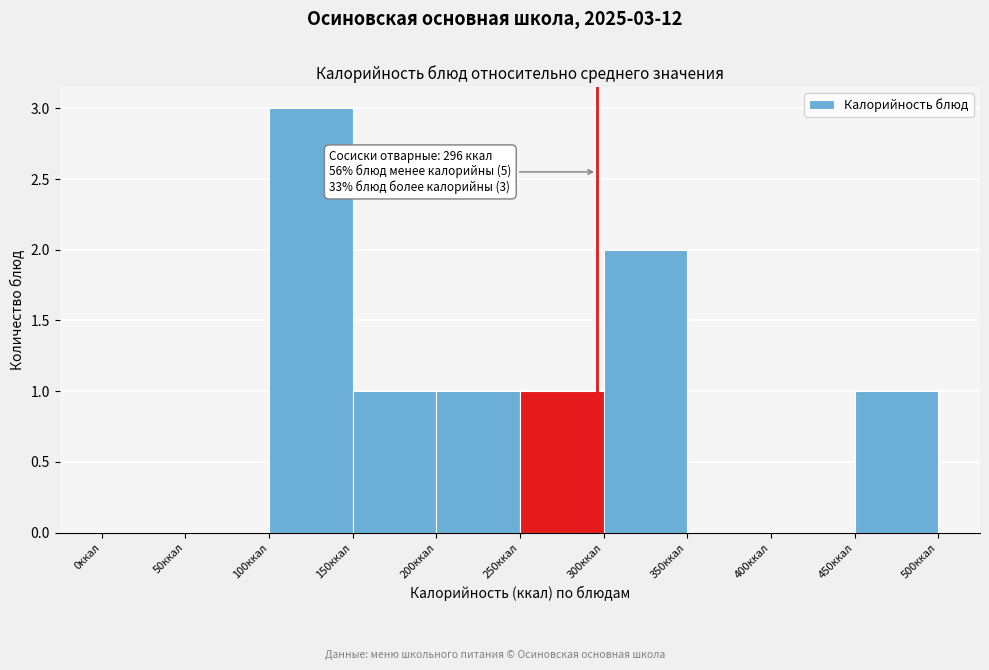

Which range on the x-axis has the tallest bar?

100 to 150